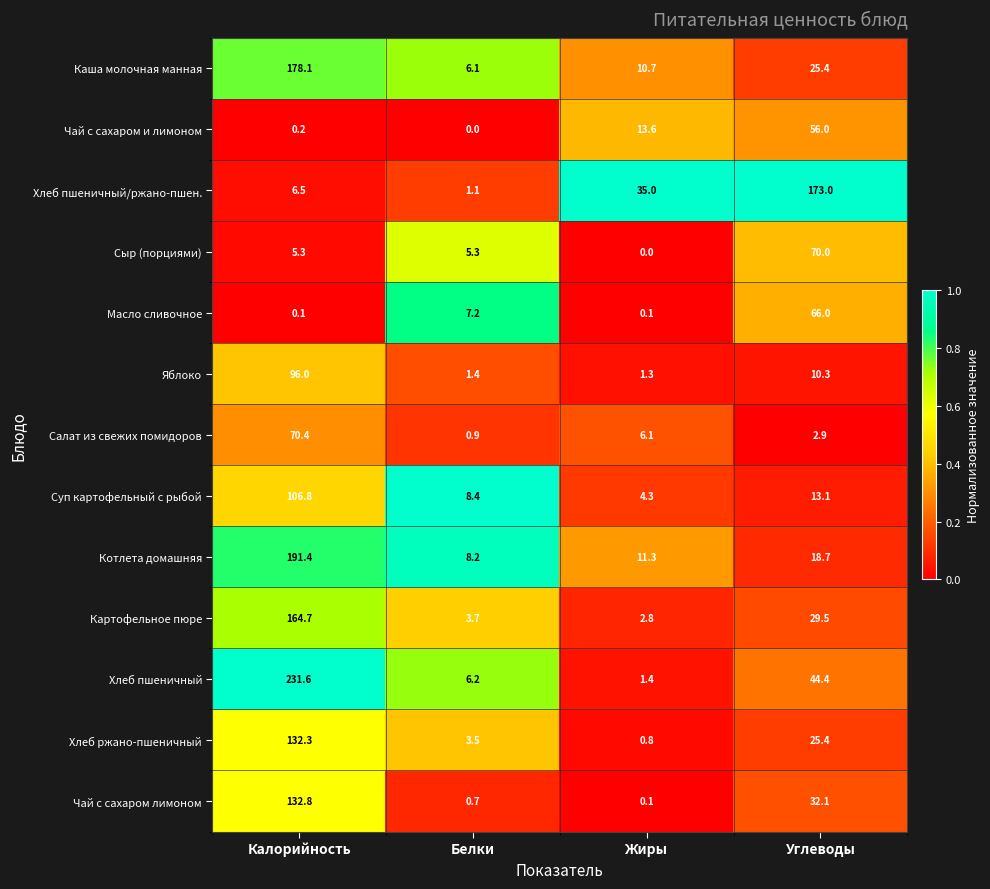

Rank the series by their maximum value, from lowest to highest.

Чай с сахаром и лимоном, Масло сливочное, Сыр (порциями), Салат из свежих помидоров, Яблоко, Суп картофельный с рыбой, Хлеб ржано-пшеничный, Чай с сахаром лимоном, Картофельное пюре, Хлеб пшеничный/ржано-пшен., Каша молочная манная, Котлета домашняя, Хлеб пшеничный